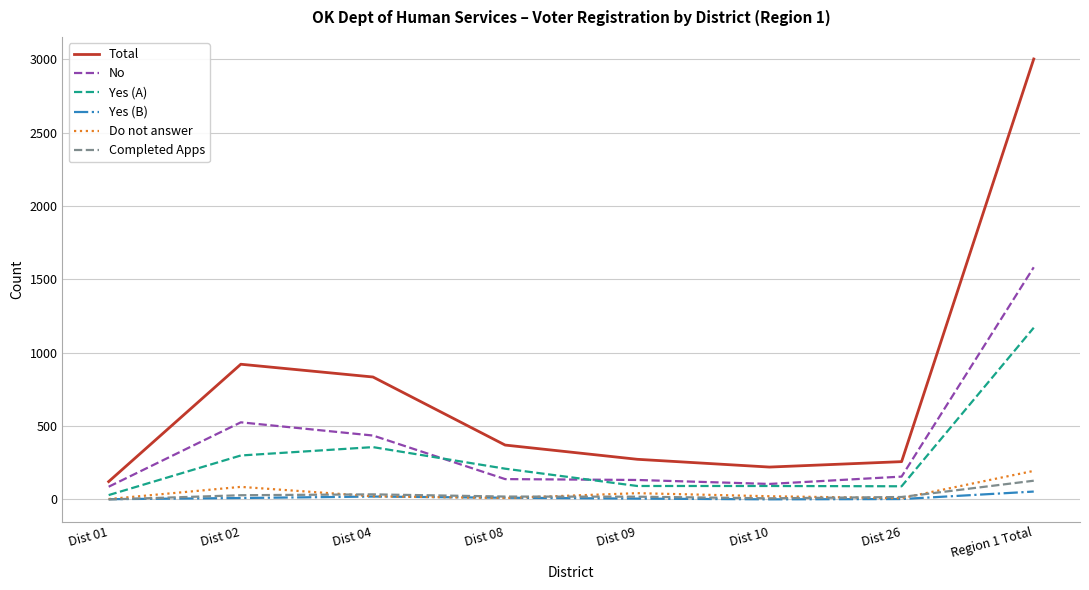

At which category is the sum across all series the highest?

Region 1 Total